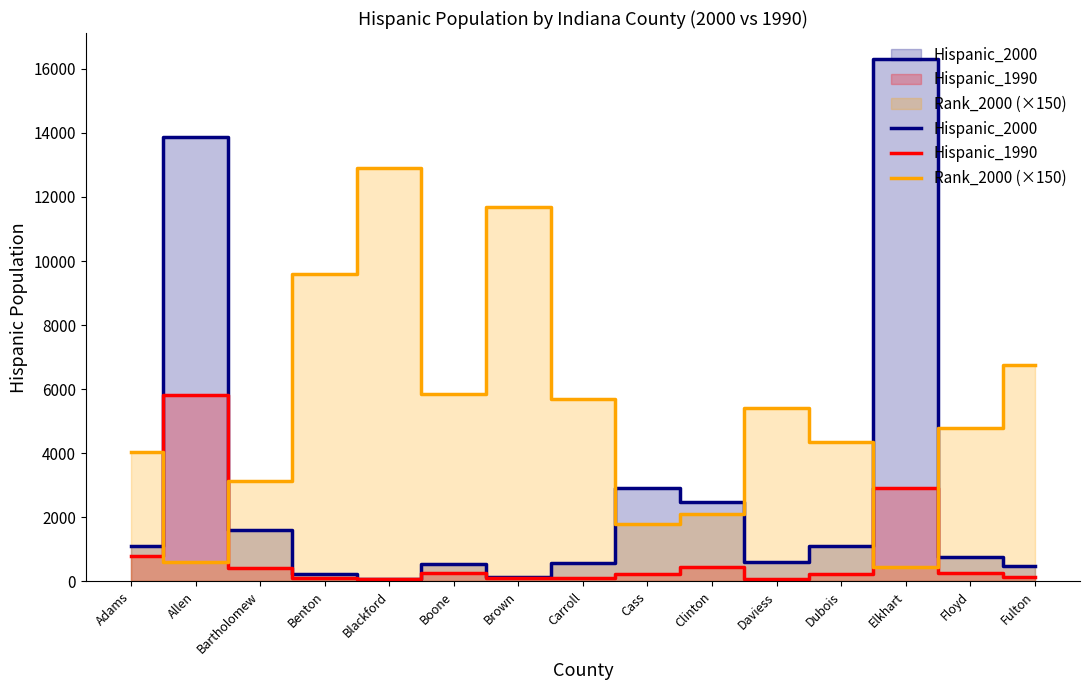

At which category does the chart reach its minimum across all series?

Blackford